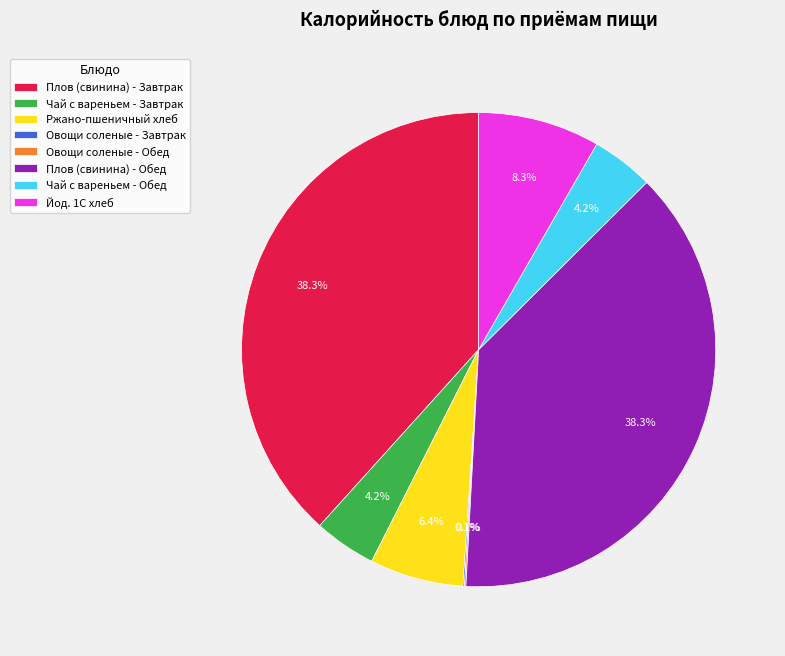

Between Плов (свинина) - Завтрак and Ржано-пшеничный хлеб, which is larger?

Плов (свинина) - Завтрак